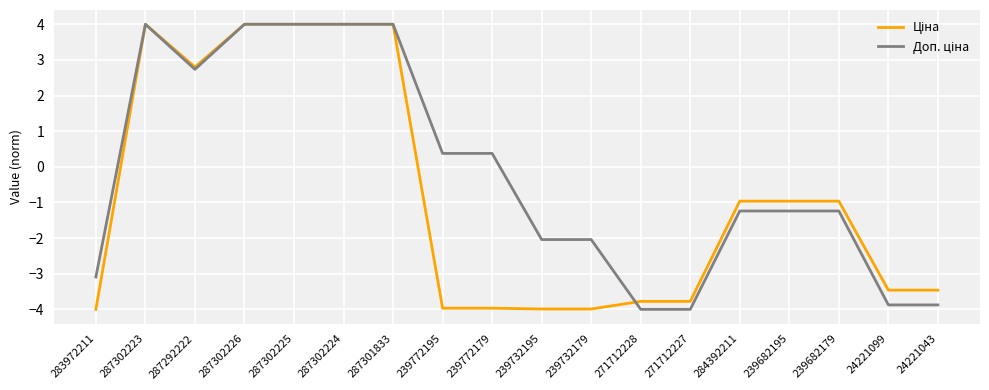

What position from the right is 287302226?

15